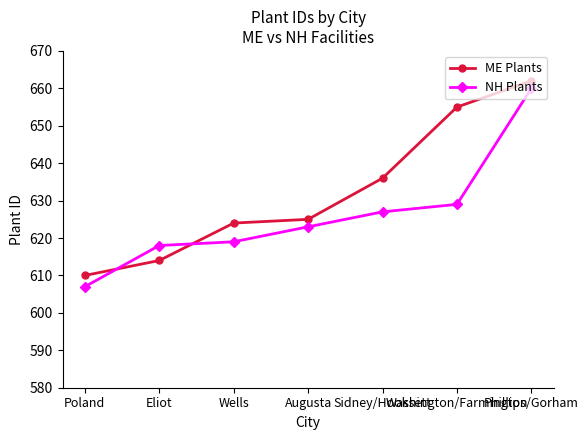

What is the total value across all series at Augusta?

1248